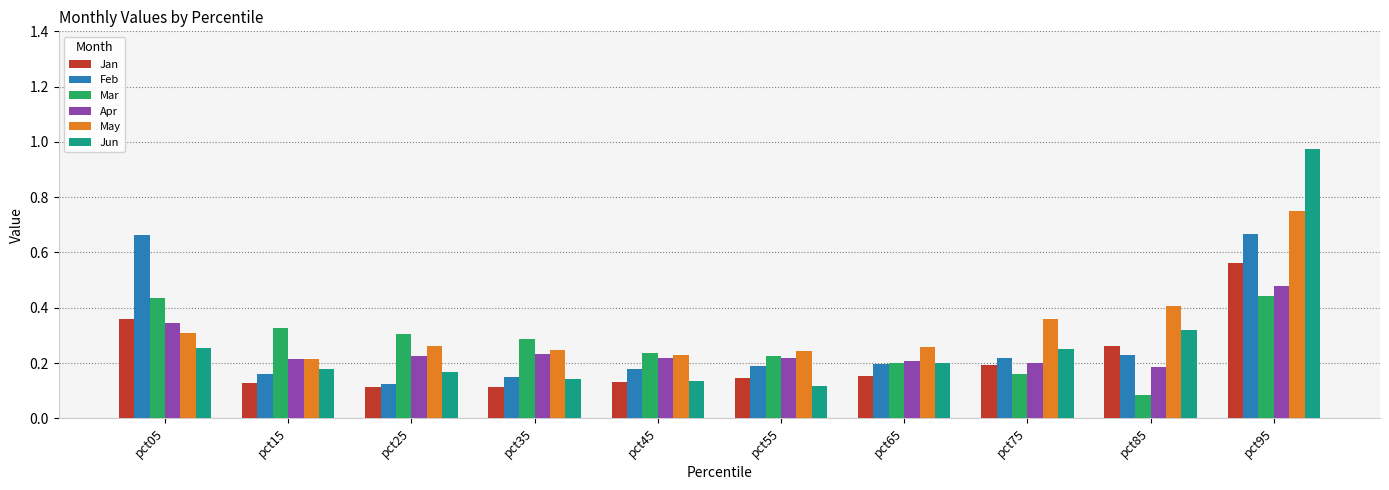

What is the sum of all Jun values?

2.7